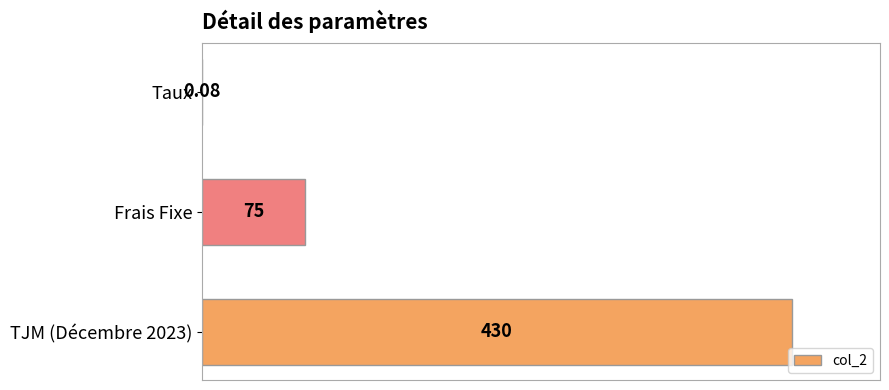

Are the bars horizontal?

Yes